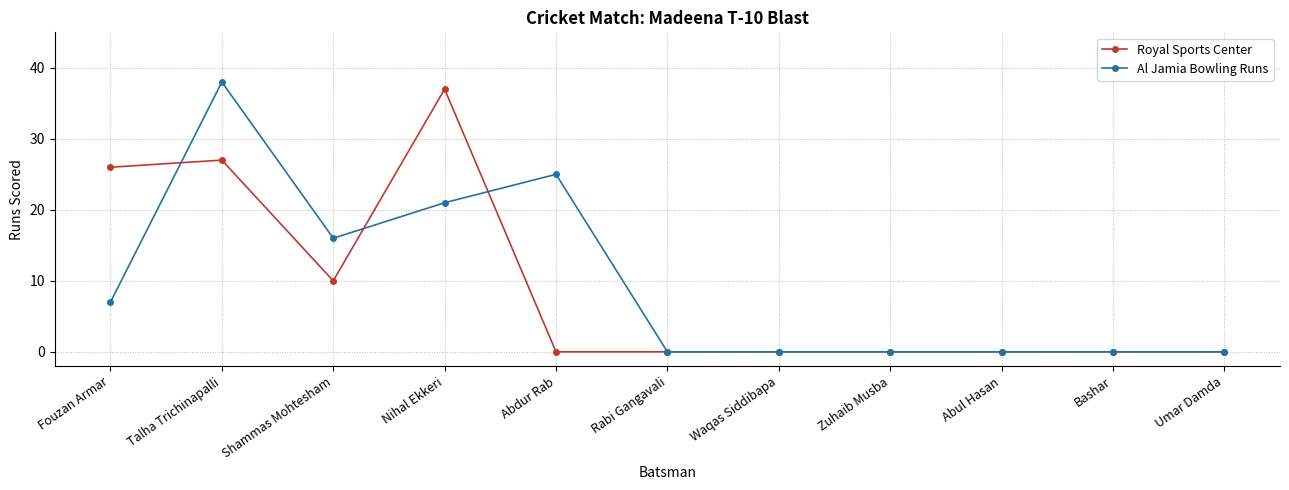

Which series has the widest spread of values?

Al Jamia Bowling Runs